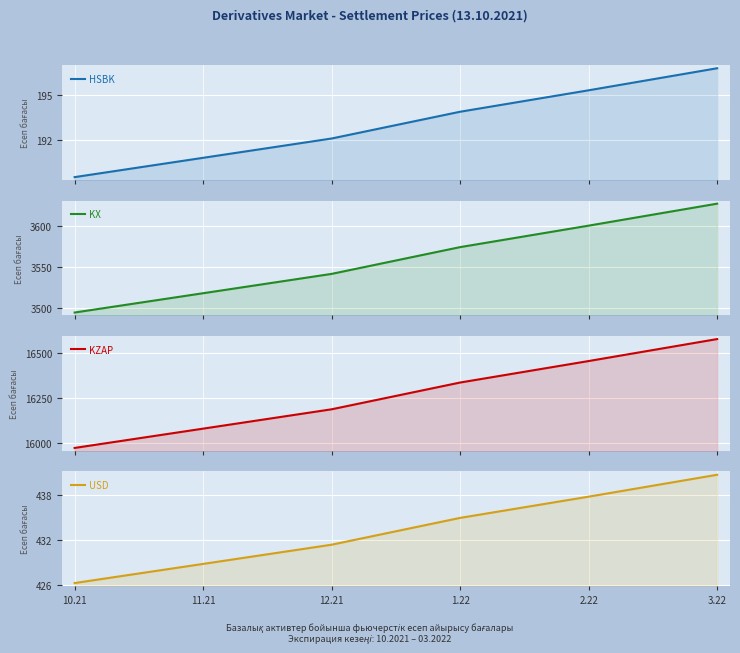

What position from the right is 11.21?

5